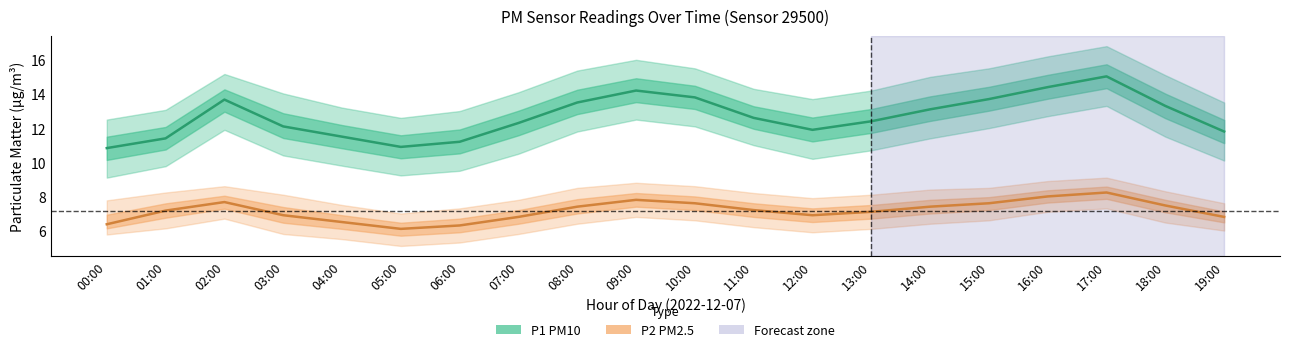

The value of P1 (PM10) at 16:00 is 14.4. True or false?

True